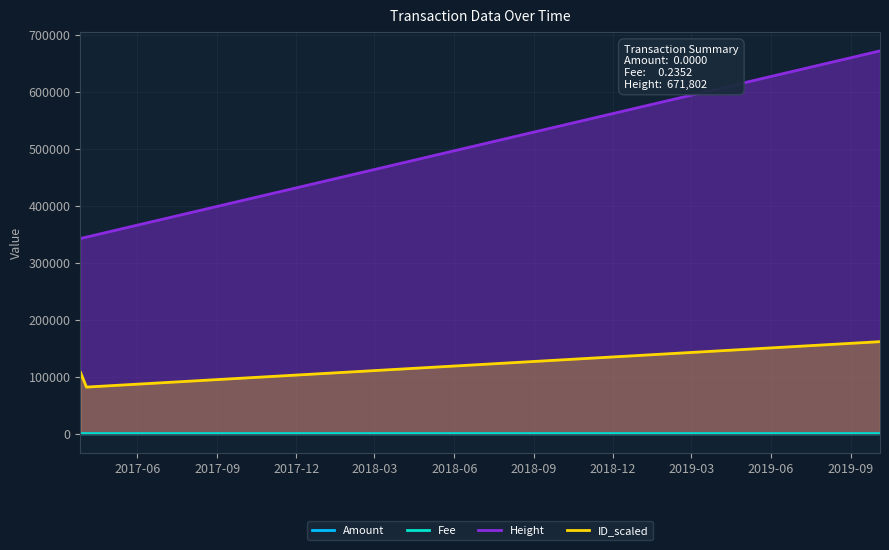

Is the value of Fee at 2017-03-27 01:37:04 greater than the value of Amount at 2017-03-27 01:37:04?

No